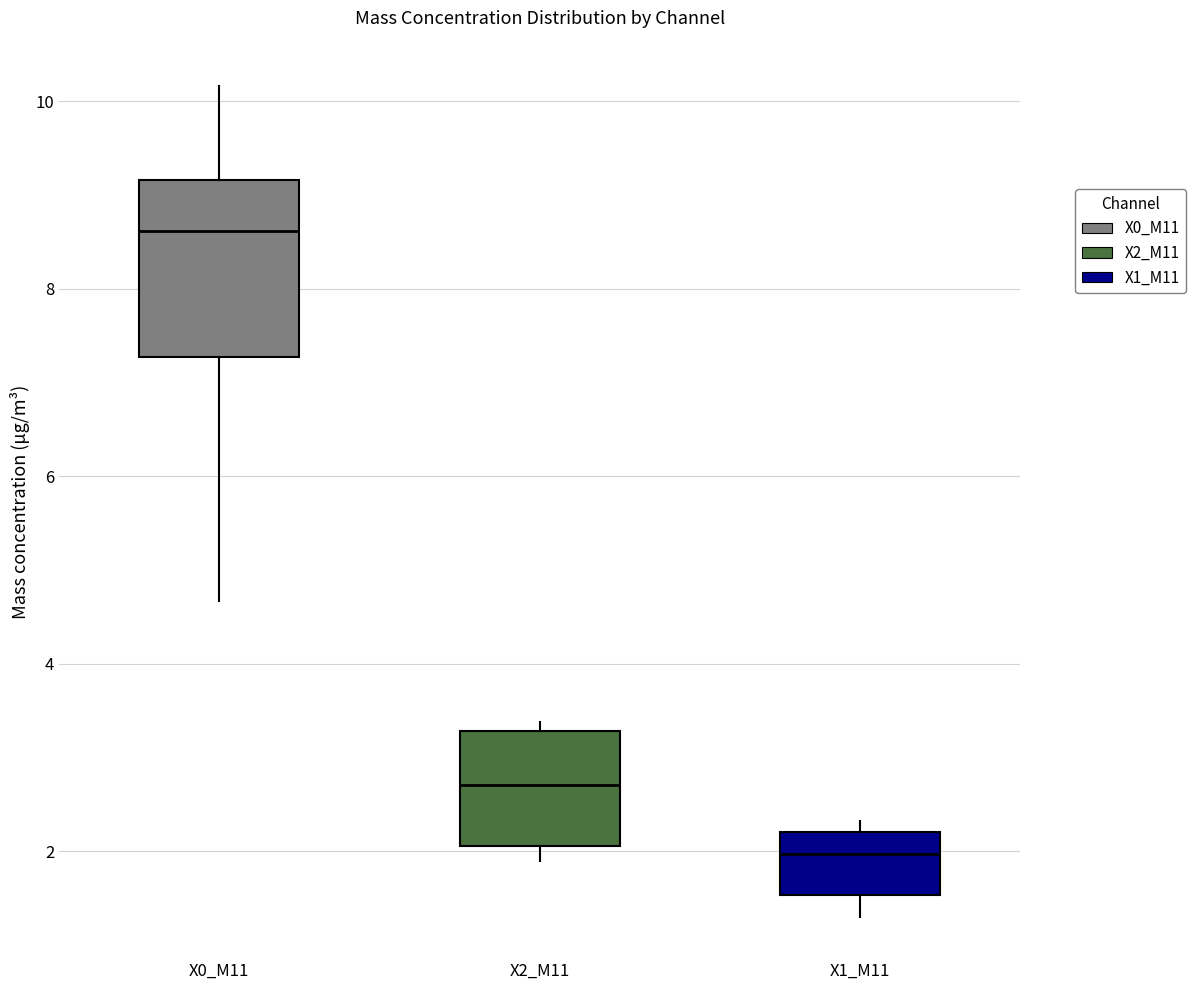

Which box is the tallest, from its lower edge to its upper edge?

X0_M11